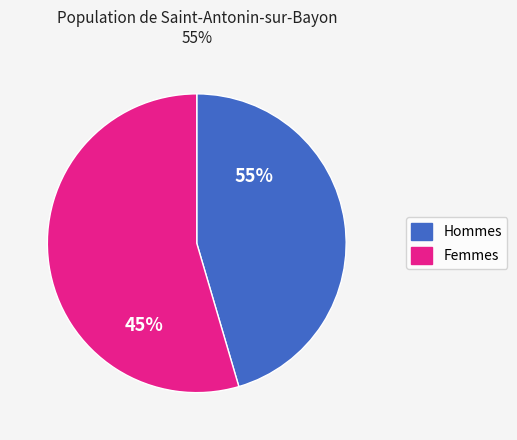

Does 2 represent more than half of the total?

No